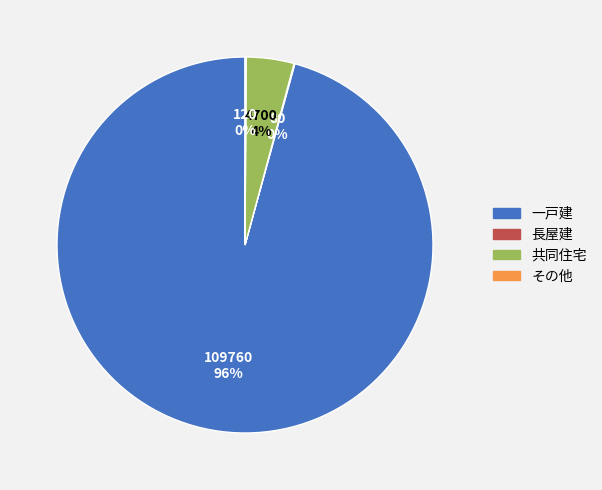

Which slice is the largest?

一戸建